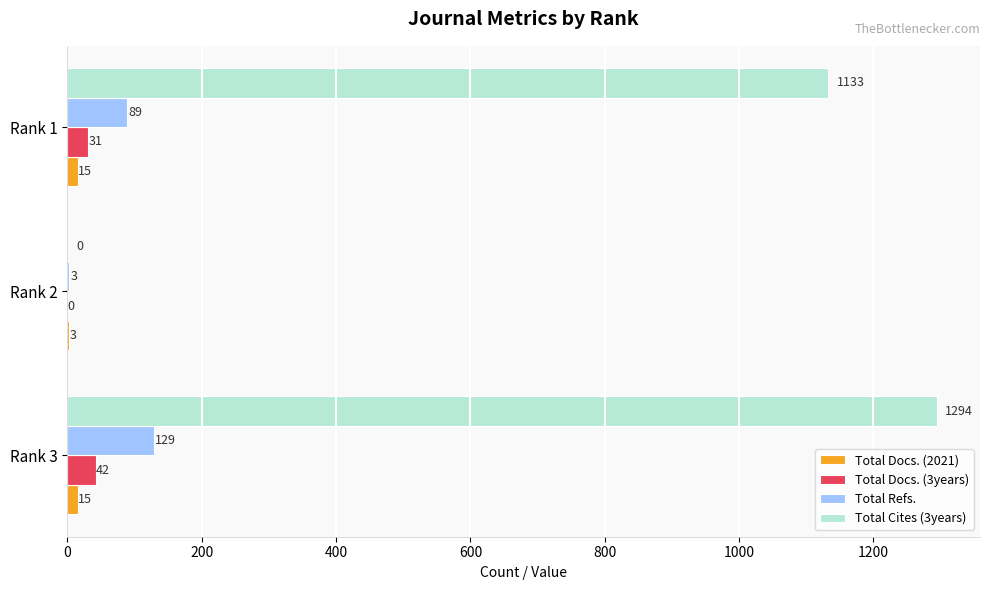

What is the sum of all Total Docs. (3years) values?

73